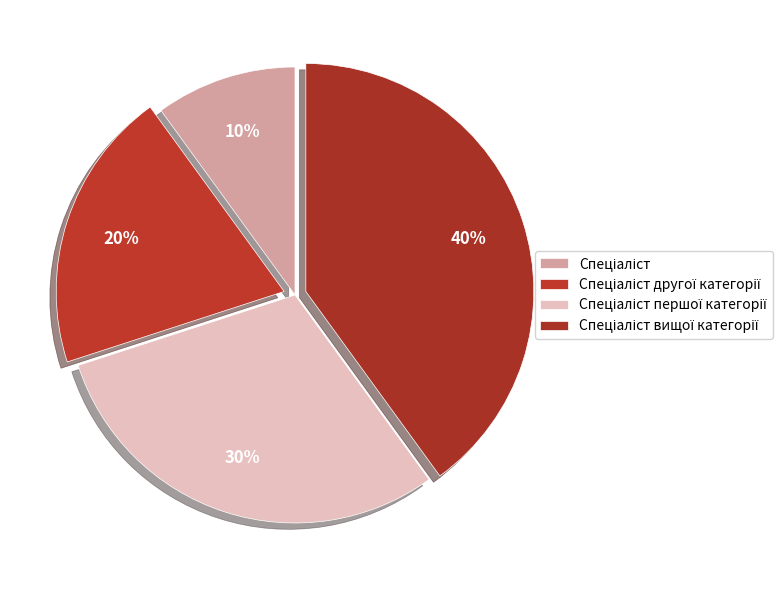

What is the largest slice in the pie chart?

Спеціаліст вищої категорії